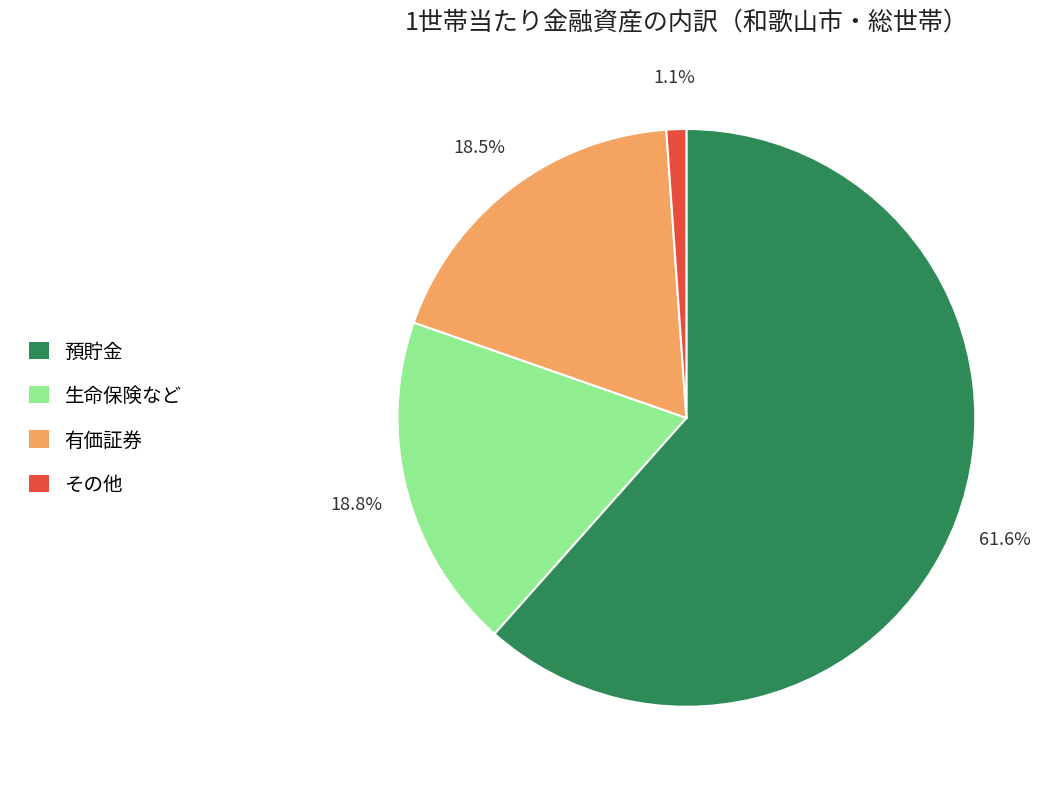

What is the smallest slice in the pie chart?

その他